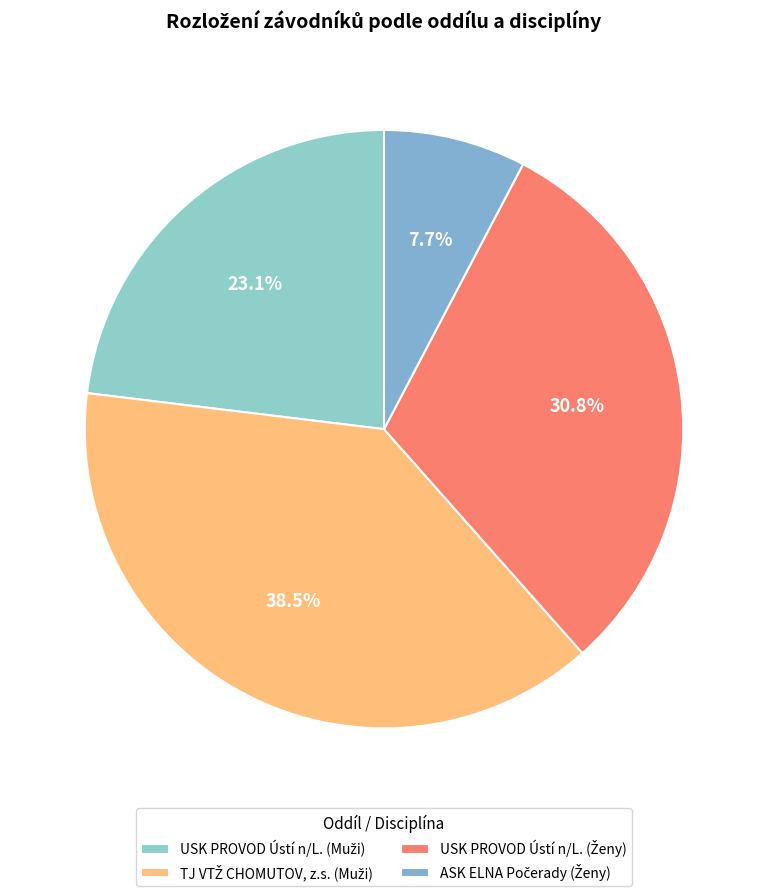

How many slices are in this pie chart?

4